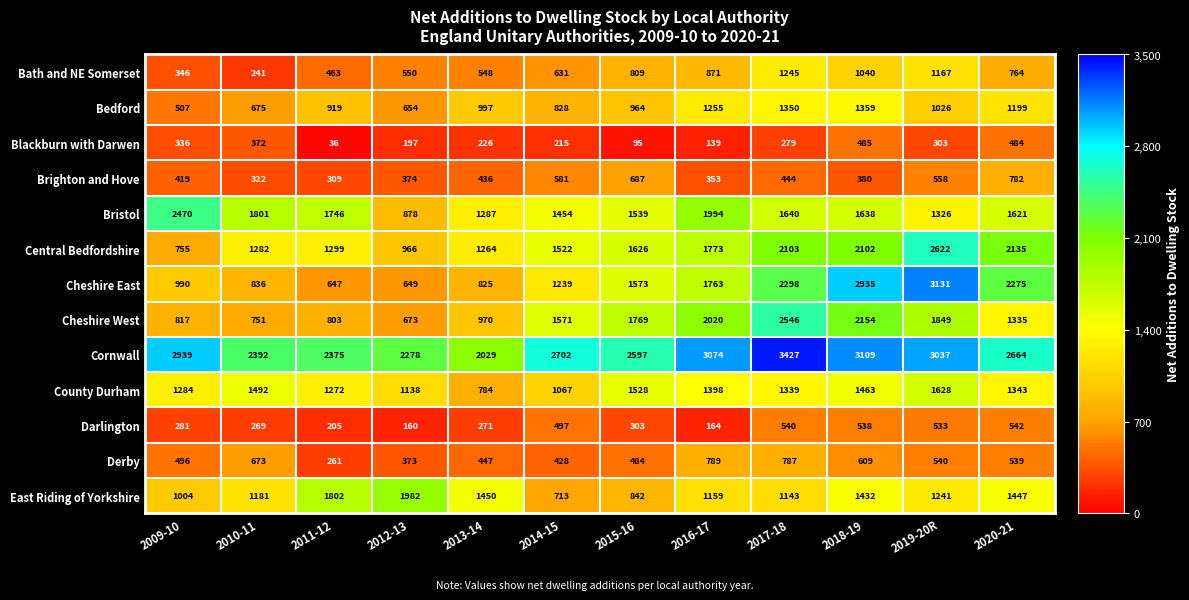

What is the total value across all series at 2020-21?

17130